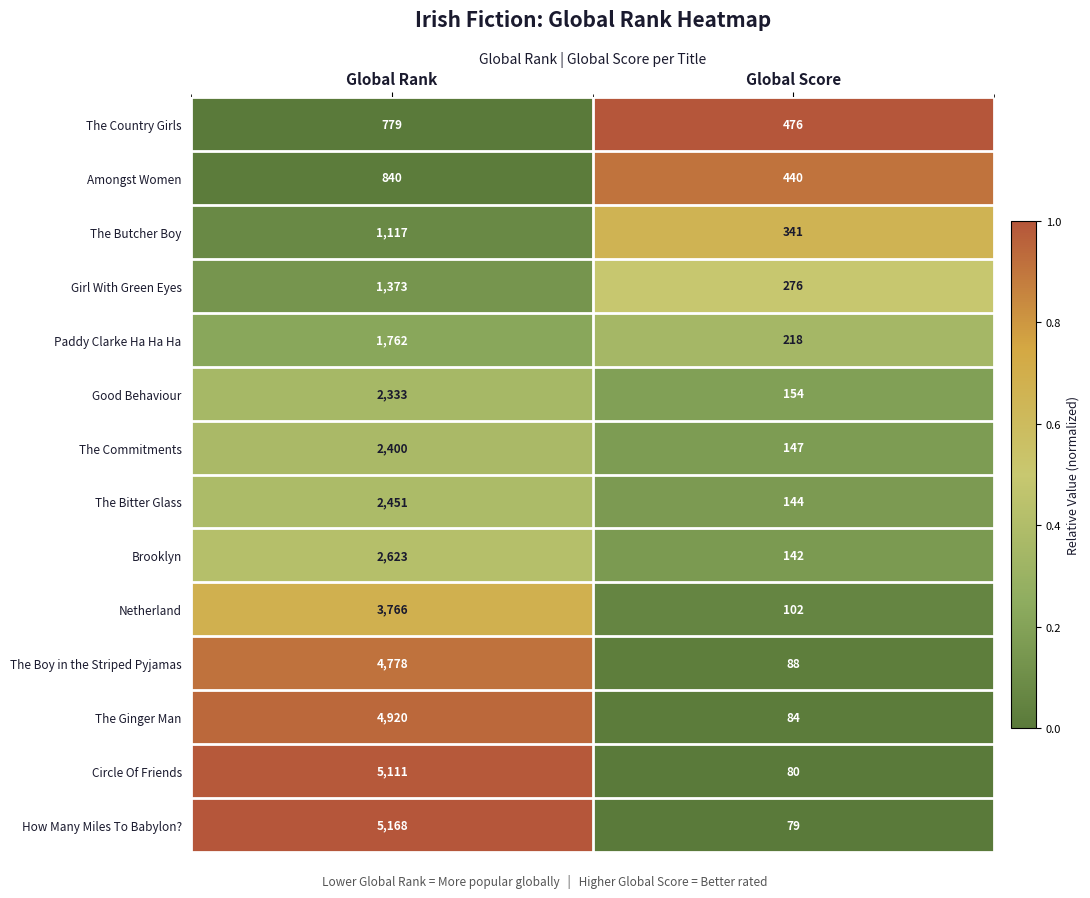

List the labels in order of The Butcher Boy value, largest first.

Global Rank, Global Score